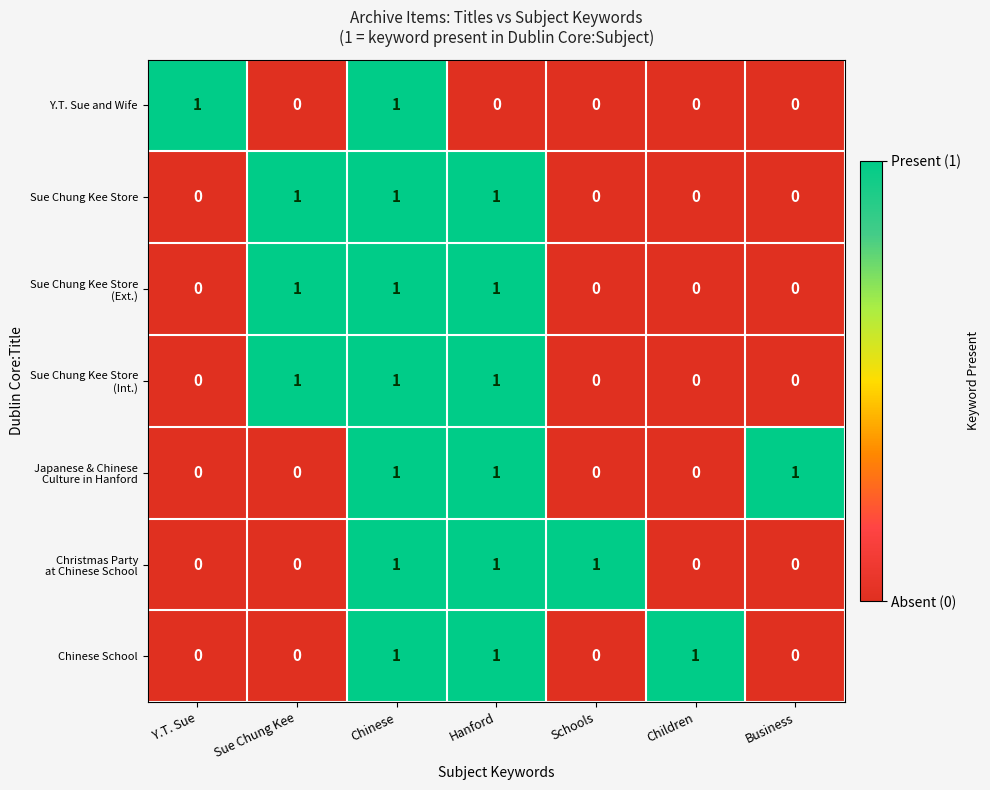

True or false: Chinese School has a value of 1 at Children.

True